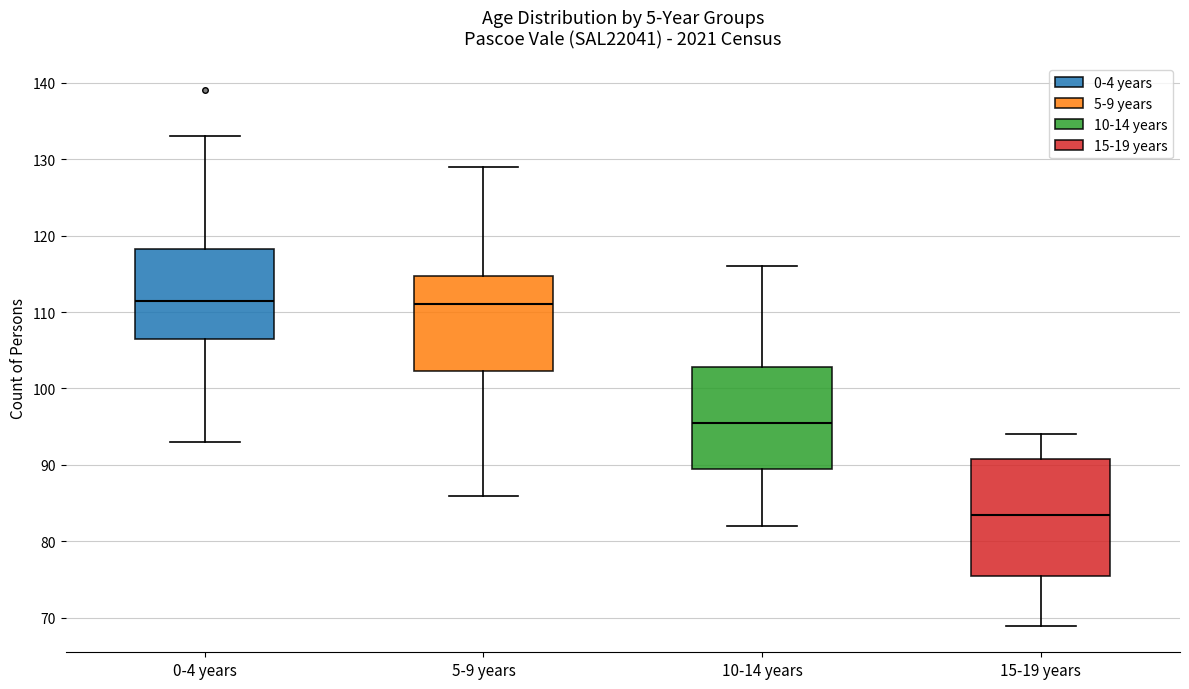

Comparing the boxes themselves (not the whiskers), which one is the tallest?

15-19 years